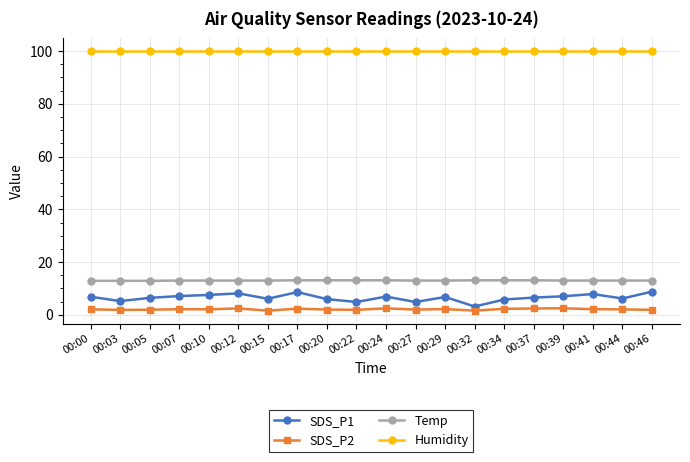

True or false: Temp and Humidity cross at least once.

False